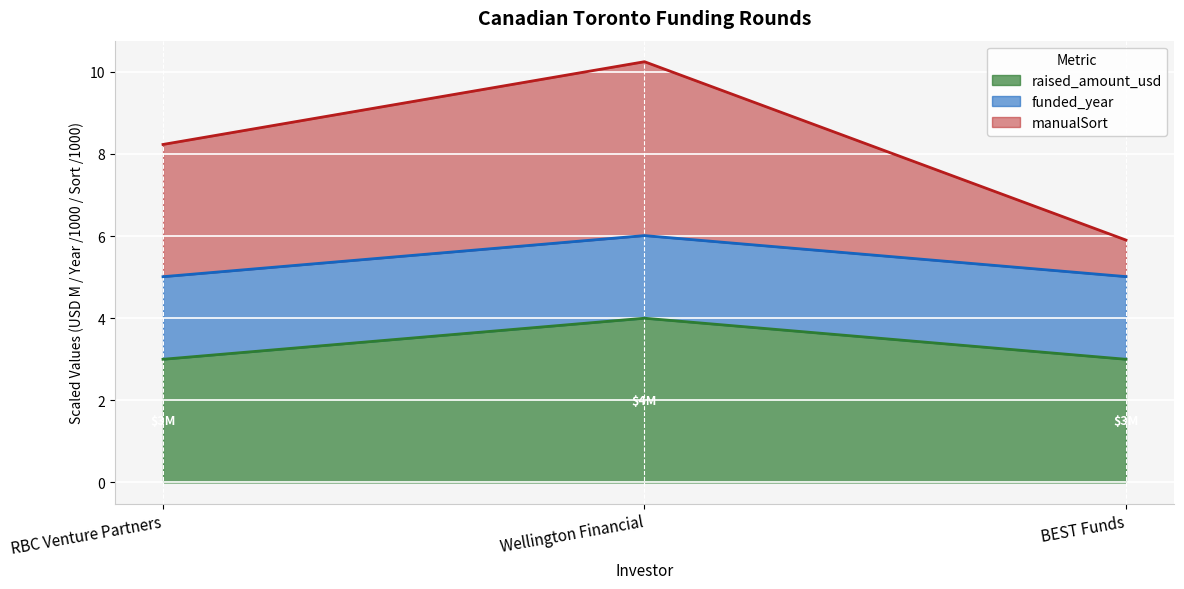

Which has a higher value, BEST Funds or RBC Venture Partners?

BEST Funds